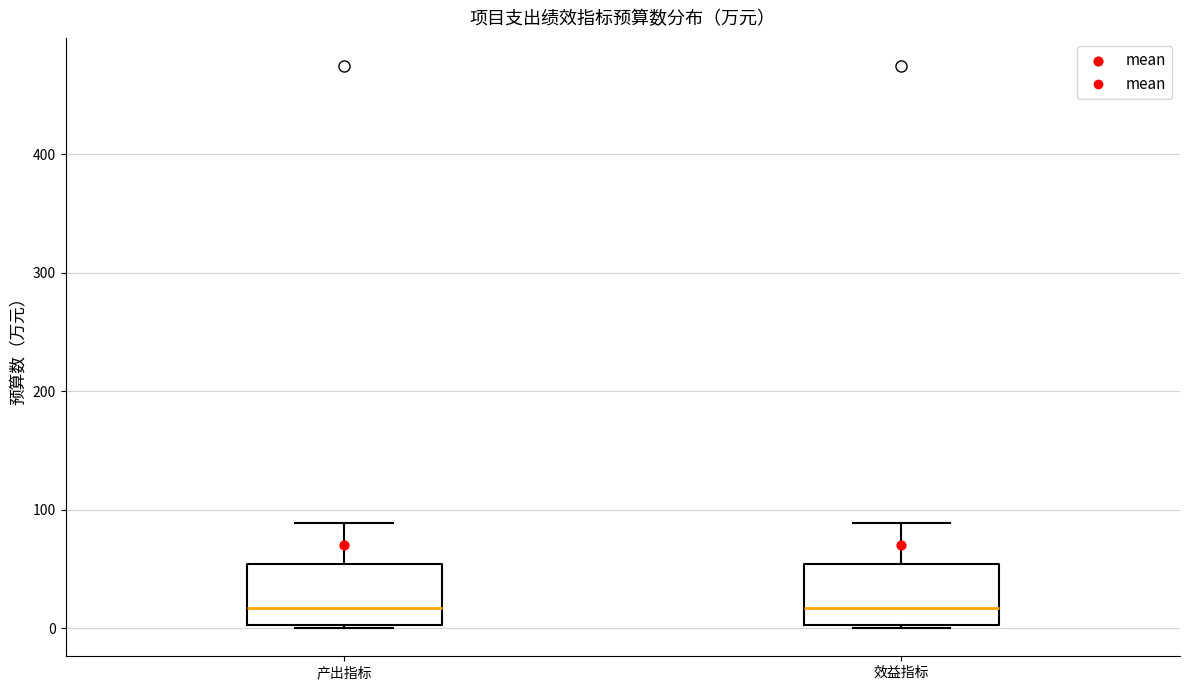

Reading left to right, read every box against the y-axis: the position of its median line, the range the box covers, and the ends of its whiskers. The values are not printed on the chart, so give them approximately, as read against the axis.

产出指标: median 20, box 0 to 50, whiskers 0 to 90
效益指标: median 20, box 0 to 50, whiskers 0 to 90